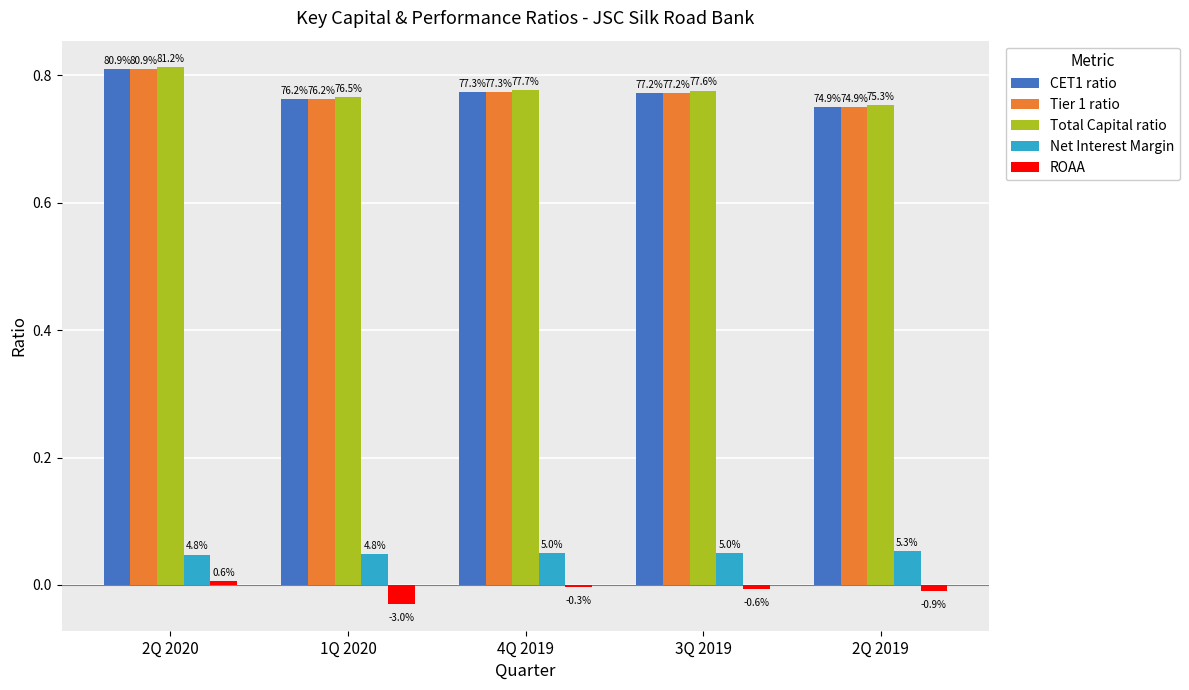

List the series in order of their peak value, highest first.

Total Capital ratio, CET1 ratio, Tier 1 ratio, Net Interest Margin, ROAA